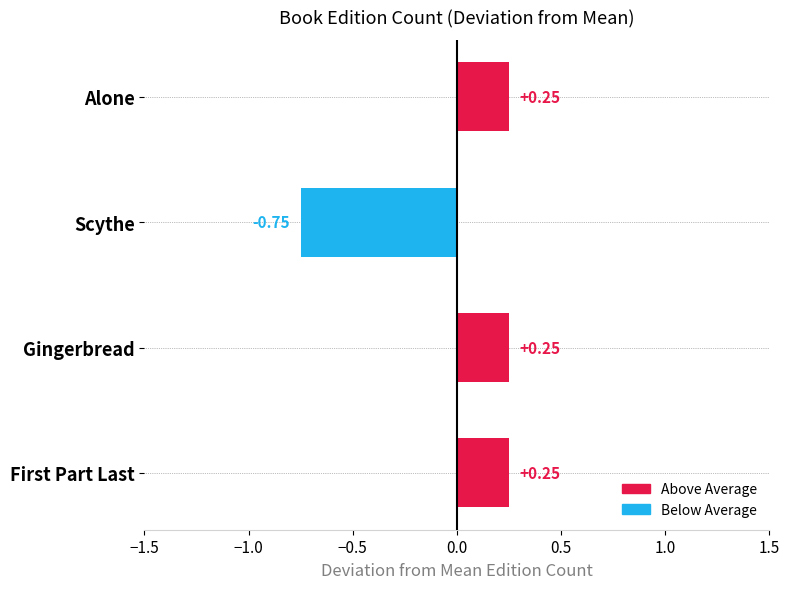

What is the label of the 1st bar from the top?

Alone